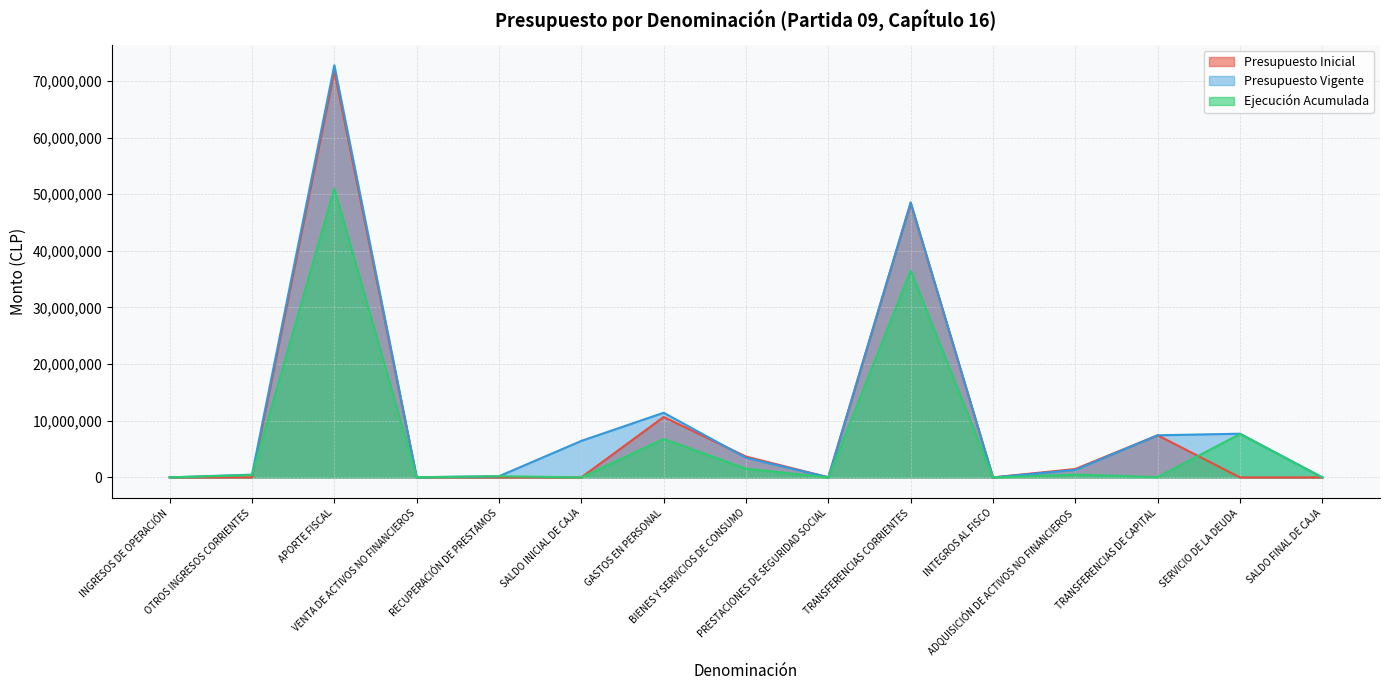

Reading left to right, list all the values displayed in this chart.

Presupuesto Inicial: INGRESOS DE OPERACIÓN=11045	OTROS INGRESOS CORRIENTES=1229	APORTE FISCAL=71695395	VENTA DE ACTIVOS NO FINANCIEROS=31738	RECUPERACIÓN DE PRESTAMOS=0	SALDO INICIAL DE CAJA=2000	GASTOS EN PERSONAL=10664588	BIENES Y SERVICIOS DE CONSUMO=3681989	PRESTACIONES DE SEGURIDAD SOCIAL=24207	TRANSFERENCIAS CORRIENTES=48437265	INTEGROS AL FISCO=613	ADQUISICIÓN DE ACTIVOS NO FINANCIEROS=1489075	TRANSFERENCIAS DE CAPITAL=7439670	SERVICIO DE LA DEUDA=2000	SALDO FINAL DE CAJA=2000
Presupuesto Vigente: INGRESOS DE OPERACIÓN=11045	OTROS INGRESOS CORRIENTES=491595	APORTE FISCAL=72769280	VENTA DE ACTIVOS NO FINANCIEROS=31738	RECUPERACIÓN DE PRESTAMOS=210893	SALDO INICIAL DE CAJA=6447610	GASTOS EN PERSONAL=11417773	BIENES Y SERVICIOS DE CONSUMO=3466236	PRESTACIONES DE SEGURIDAD SOCIAL=24207	TRANSFERENCIAS CORRIENTES=48565270	INTEGROS AL FISCO=613	ADQUISICIÓN DE ACTIVOS NO FINANCIEROS=1329293	TRANSFERENCIAS DE CAPITAL=7439670	SERVICIO DE LA DEUDA=7717099	SALDO FINAL DE CAJA=2000
Ejecución Acumulada: INGRESOS DE OPERACIÓN=0	OTROS INGRESOS CORRIENTES=426010	APORTE FISCAL=50985000	VENTA DE ACTIVOS NO FINANCIEROS=24681	RECUPERACIÓN DE PRESTAMOS=210893	SALDO INICIAL DE CAJA=0	GASTOS EN PERSONAL=6789579	BIENES Y SERVICIOS DE CONSUMO=1537231	PRESTACIONES DE SEGURIDAD SOCIAL=0	TRANSFERENCIAS CORRIENTES=36518108	INTEGROS AL FISCO=0	ADQUISICIÓN DE ACTIVOS NO FINANCIEROS=508483	TRANSFERENCIAS DE CAPITAL=56998	SERVICIO DE LA DEUDA=7662998	SALDO FINAL DE CAJA=0